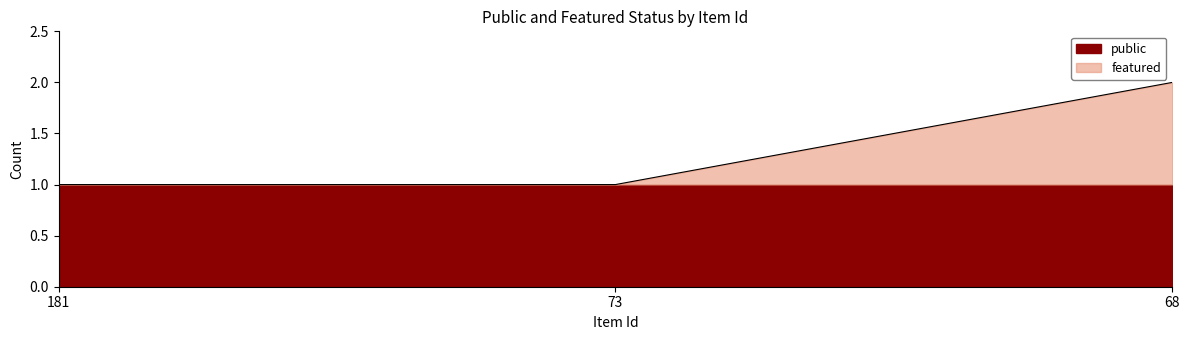

Is it true that the value at 73 is 1?

True